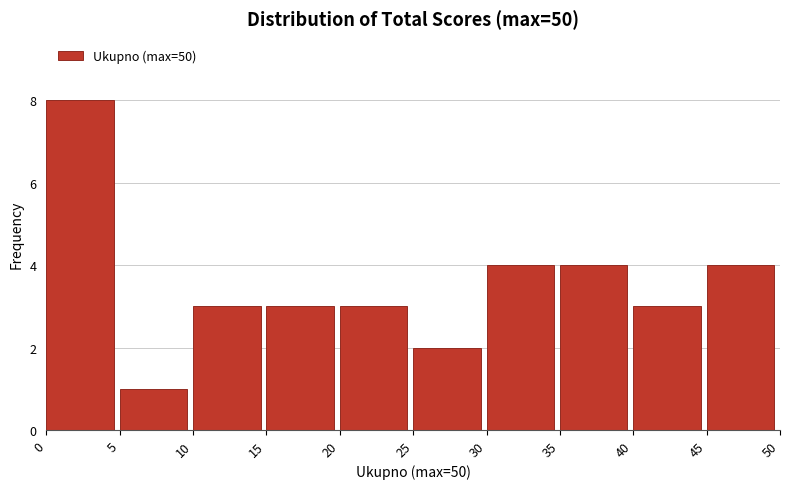

Which range on the x-axis has the tallest bar?

0 to 5